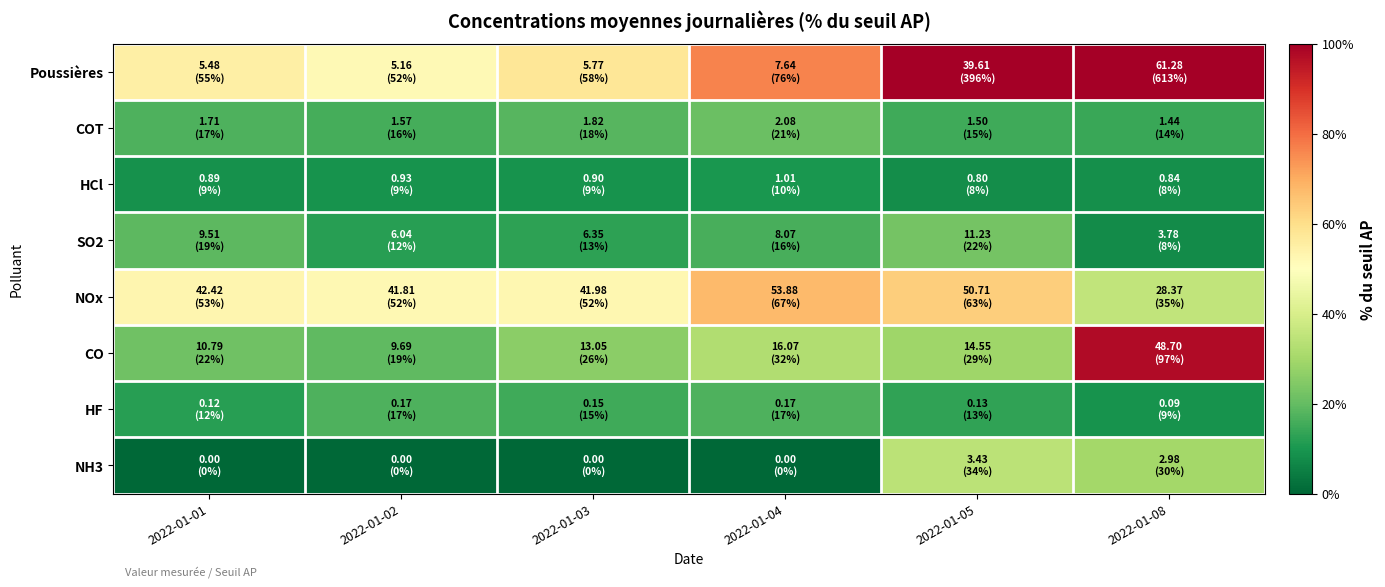

Reading right to left, extract all data points from this chart.

Poussières: 2022-01-08=612.8	2022-01-05=396.1	2022-01-04=76.4	2022-01-03=57.7	2022-01-02=51.6	2022-01-01=54.8
COT: 2022-01-08=14.4	2022-01-05=15.0	2022-01-04=20.8	2022-01-03=18.2	2022-01-02=15.7	2022-01-01=17.1
HCl: 2022-01-08=8.4	2022-01-05=8.0	2022-01-04=10.1	2022-01-03=9.0	2022-01-02=9.3	2022-01-01=8.9
SO2: 2022-01-08=7.6	2022-01-05=22.5	2022-01-04=16.1	2022-01-03=12.7	2022-01-02=12.1	2022-01-01=19.0
NOx: 2022-01-08=35.5	2022-01-05=63.4	2022-01-04=67.3	2022-01-03=52.5	2022-01-02=52.3	2022-01-01=53.0
CO: 2022-01-08=97.4	2022-01-05=29.1	2022-01-04=32.1	2022-01-03=26.1	2022-01-02=19.4	2022-01-01=21.6
HF: 2022-01-08=9.0	2022-01-05=13.0	2022-01-04=17.0	2022-01-03=15.0	2022-01-02=17.0	2022-01-01=12.0
NH3: 2022-01-08=29.8	2022-01-05=34.3	2022-01-04=0.0	2022-01-03=0.0	2022-01-02=0.0	2022-01-01=0.0